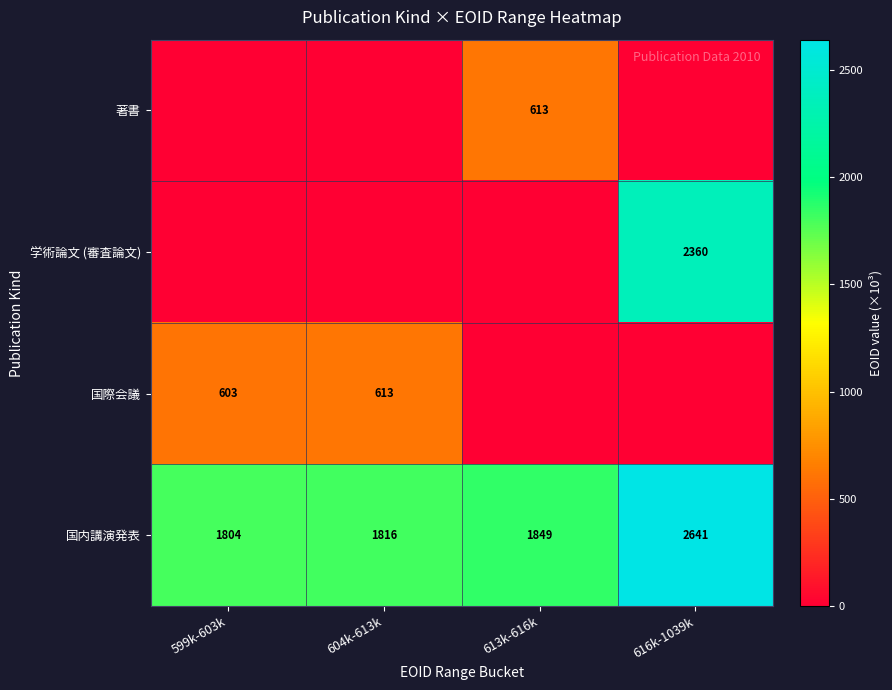

The value of 国内講演発表 at 599k-603k is 2626. True or false?

False